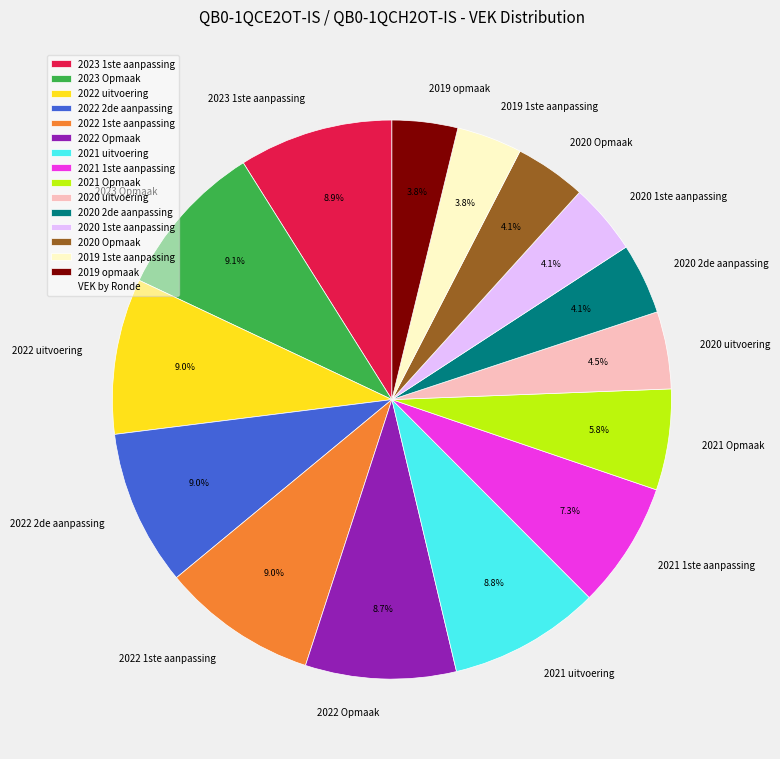

To the nearest percent, what portion does 2020 1ste aanpassing represent?

4%